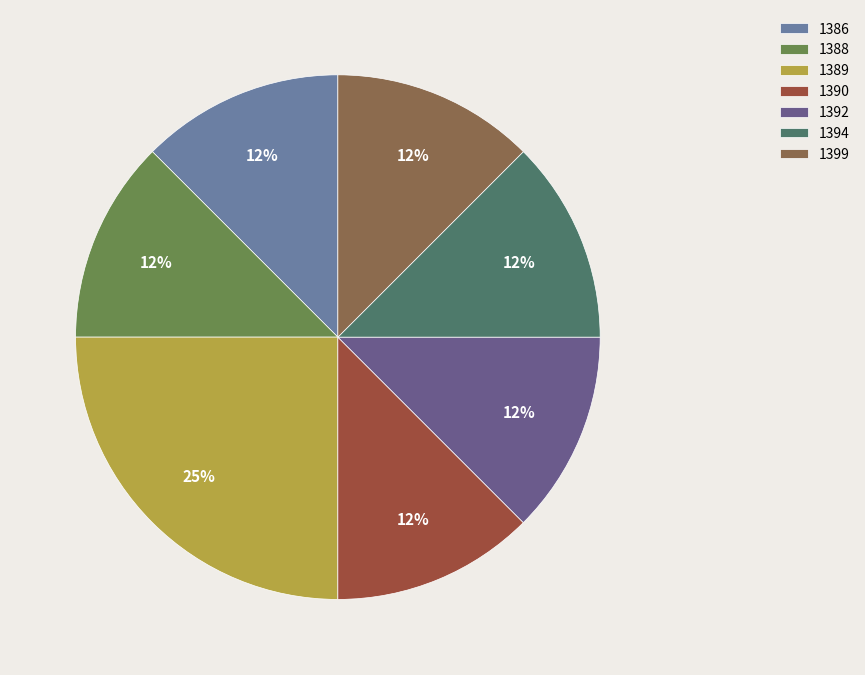

Count the number of slices in the pie.

7